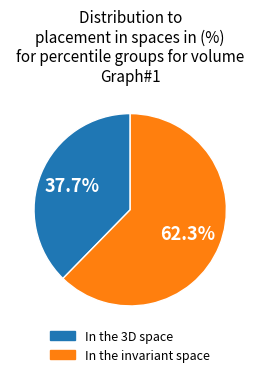

Is there a majority slice in this chart?

Yes